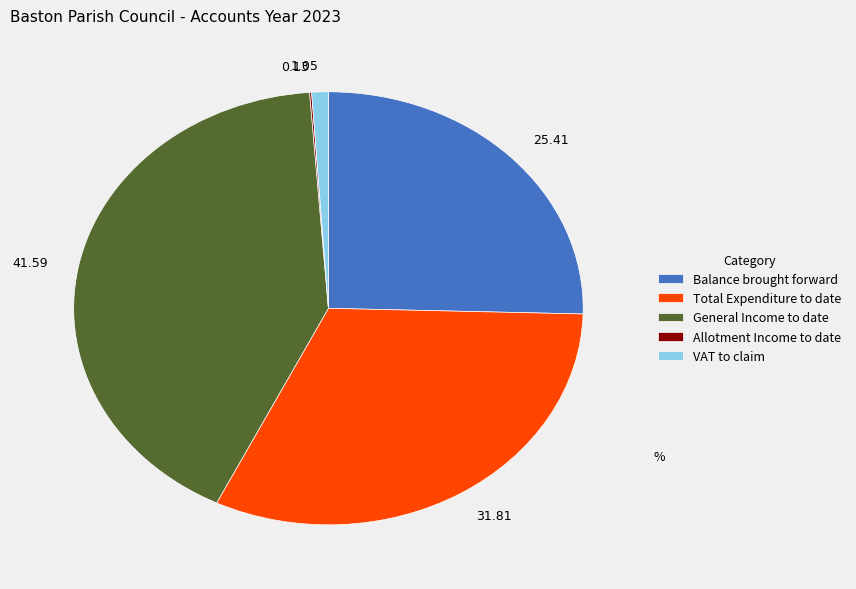

Does 1.05 represent more than half of the total?

No